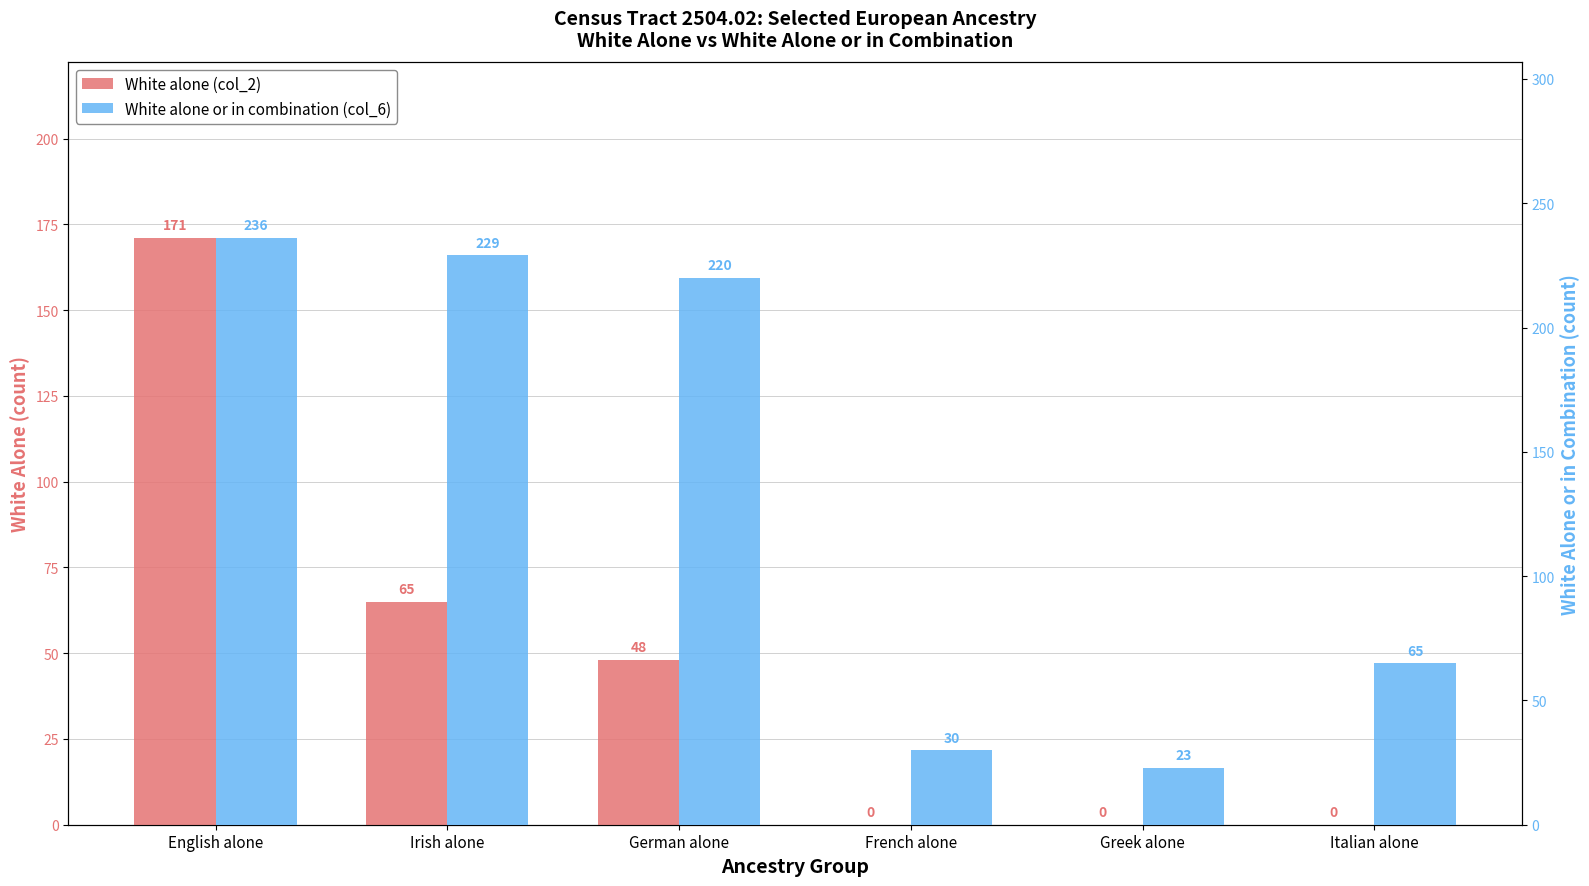

What is the average value of the White alone (col_2) series?

47